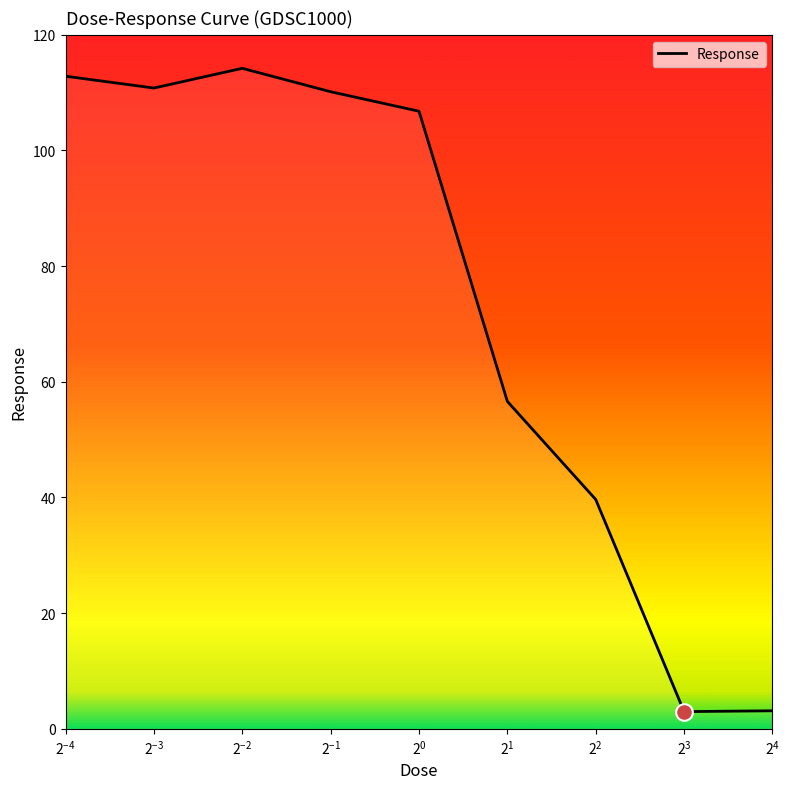

What is the smallest value displayed?

3.0